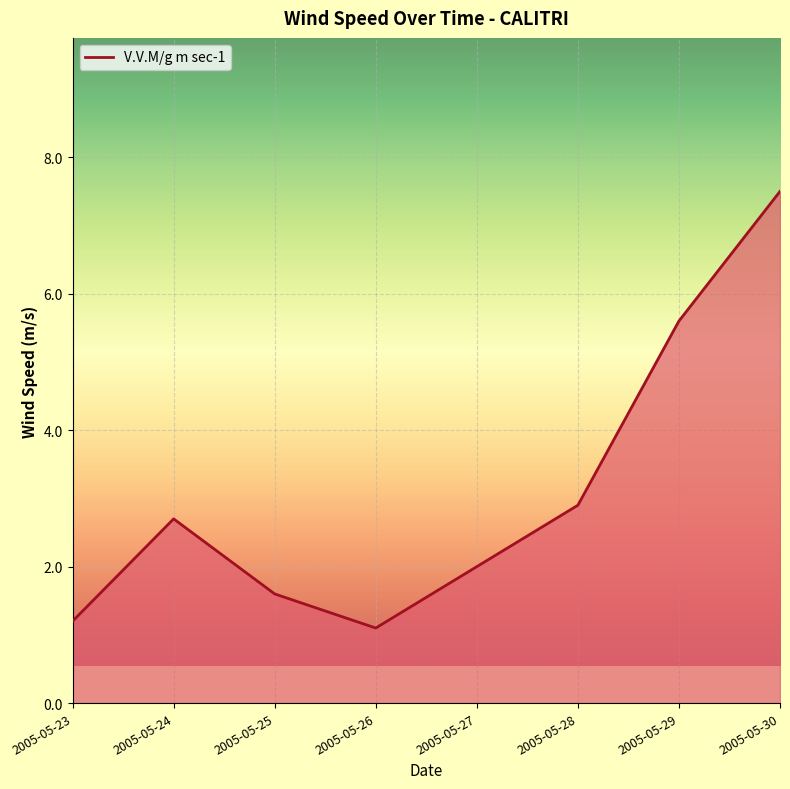

At which category does the data reach its first local peak?

2005-05-24